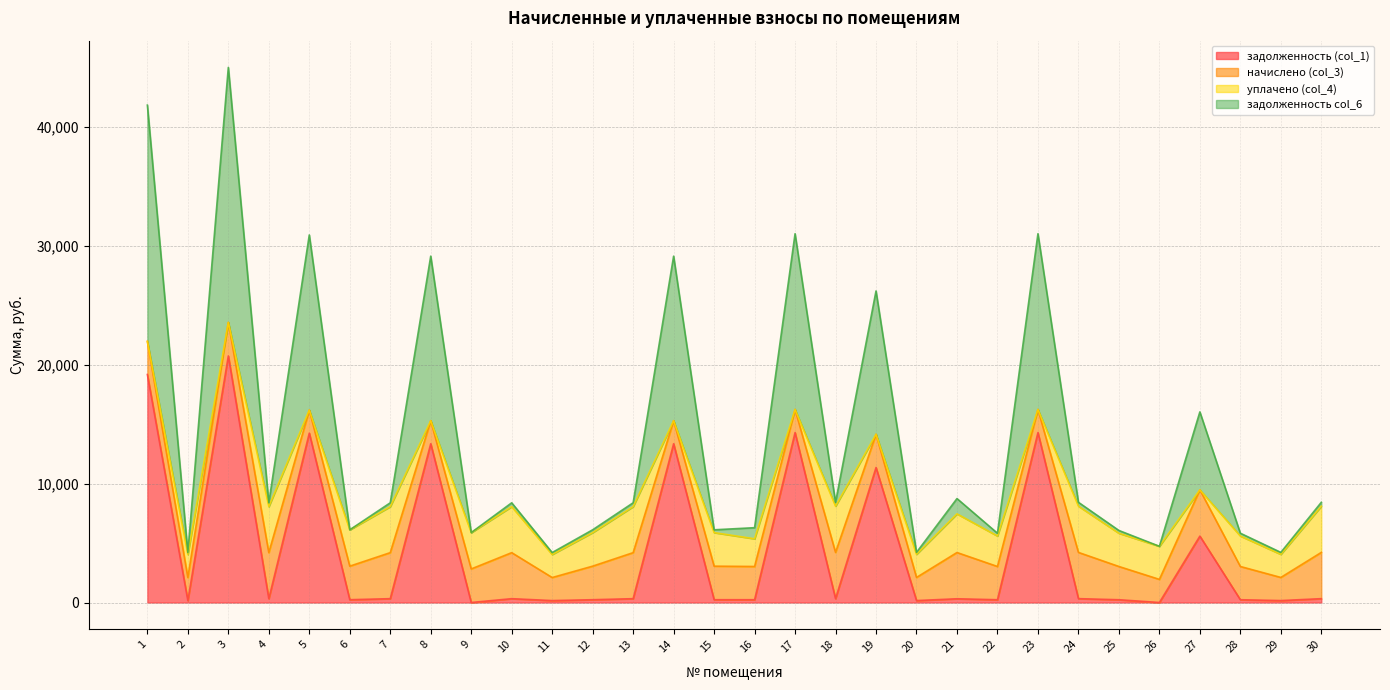

What is the value of the задолженность (col_1) point at the 15th from the left?

235.3